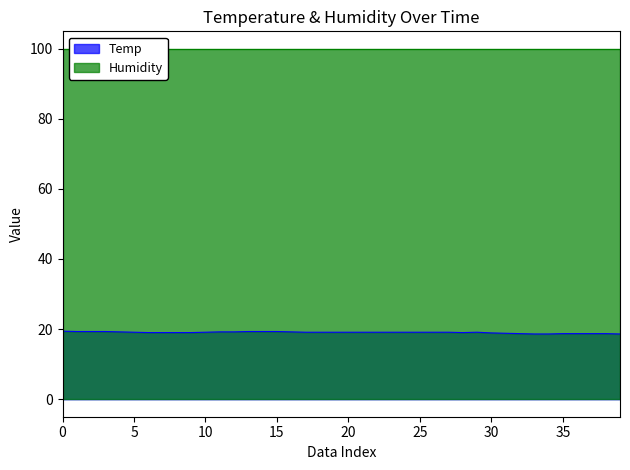

What is the ratio of the value at 01:29 to the value at 00:43?

1.0